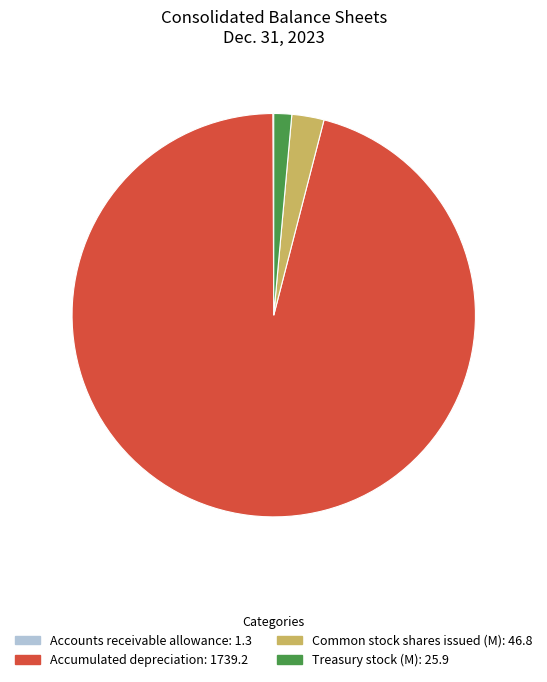

Is there a majority slice in this chart?

Yes